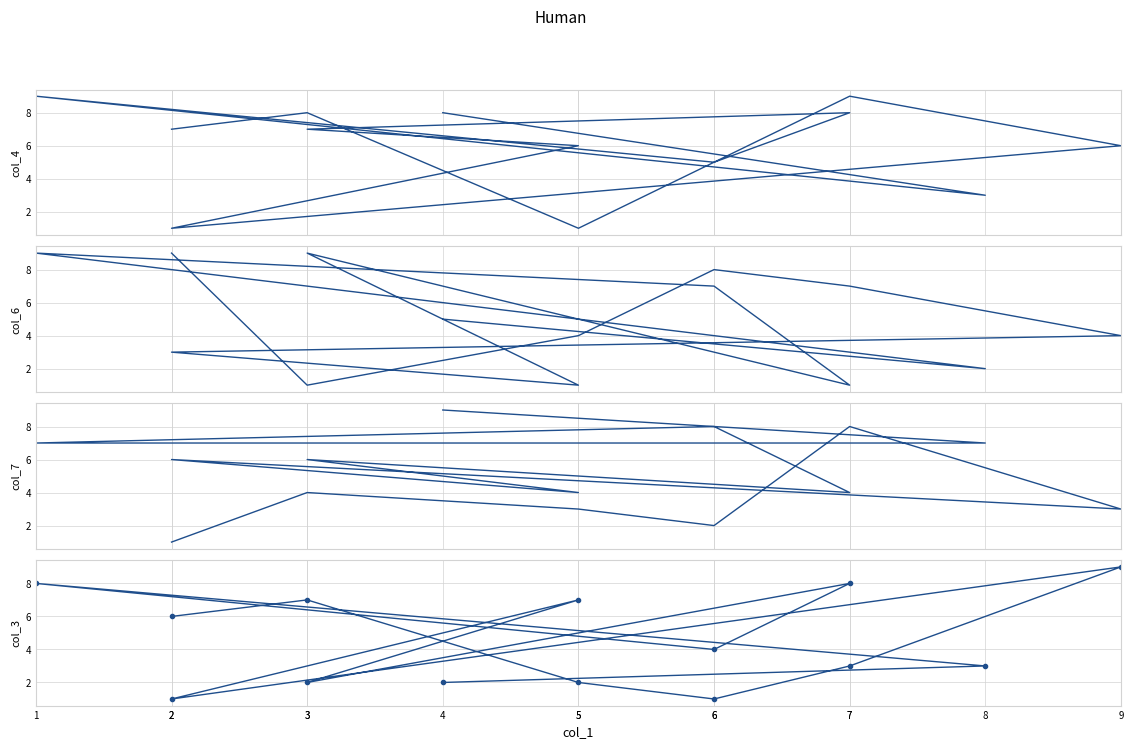

What is the average value of the col_3 series?

4